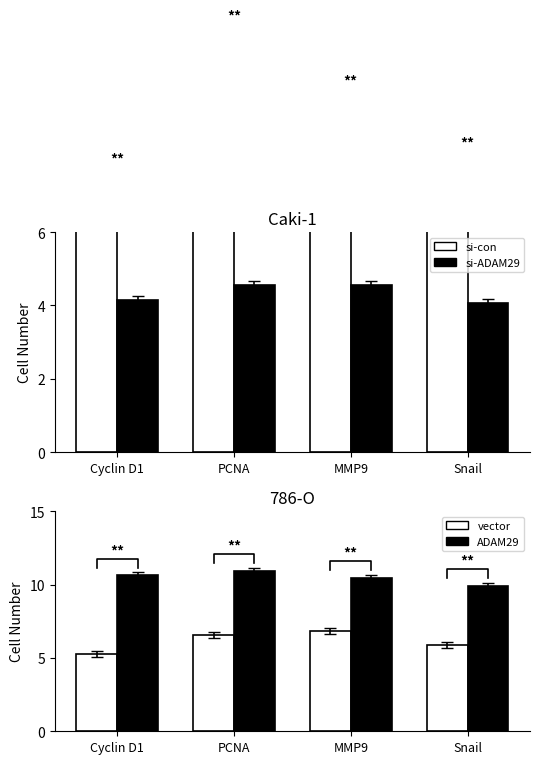

Which series has the largest total across all categories?

ADAM29